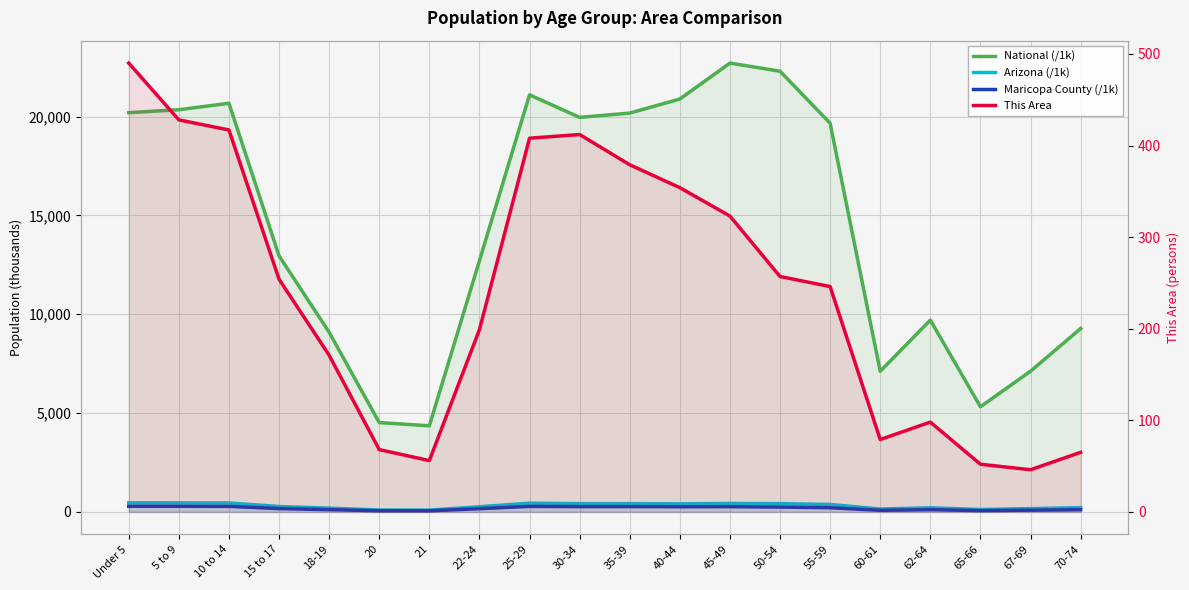

The National (/1k) series shows 20677.2 at 10 to 14. True or false?

True